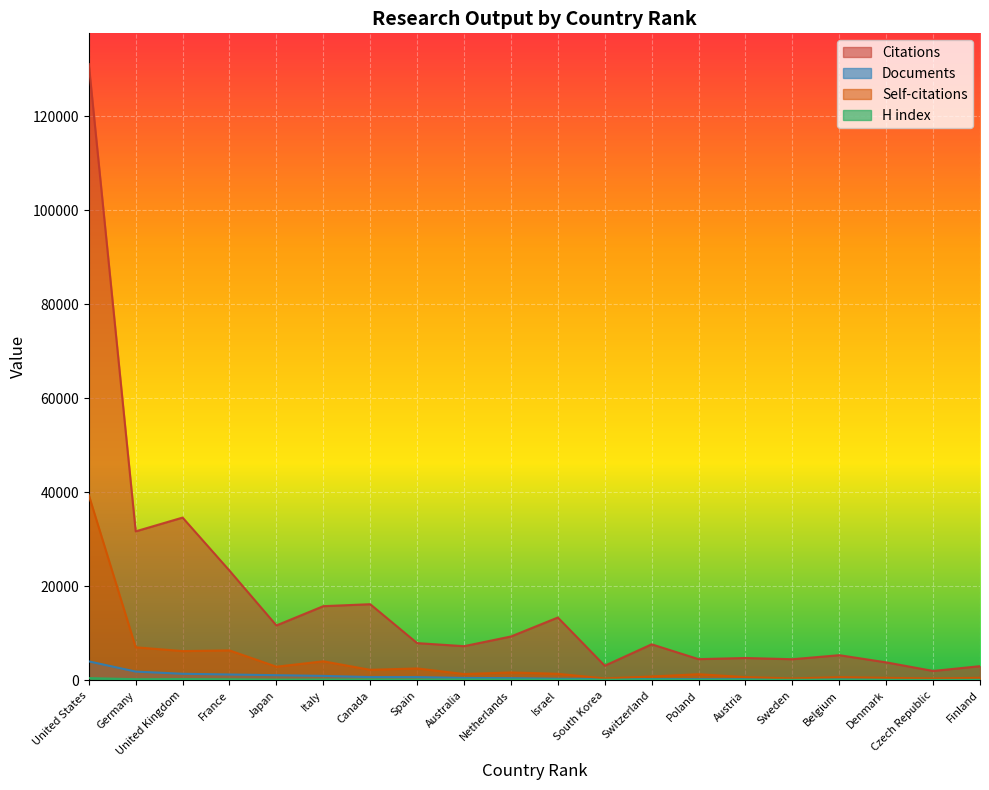

What are all the series names shown in the legend?

Citations, Documents, Self-citations, H index